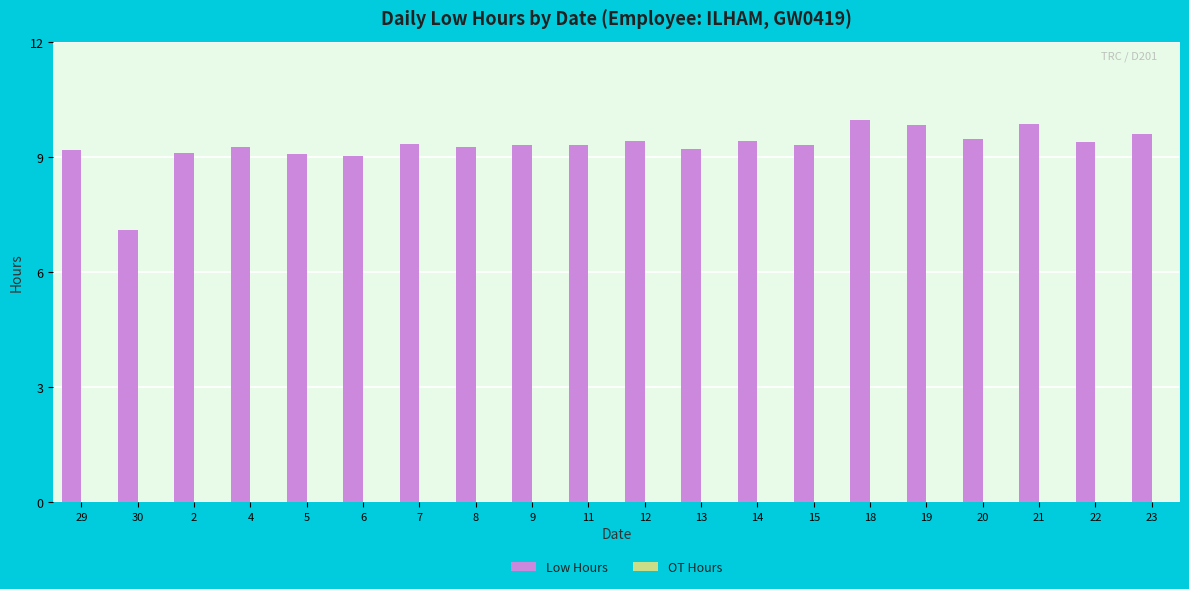

What is the change in value from 2 to 12?

+0.3